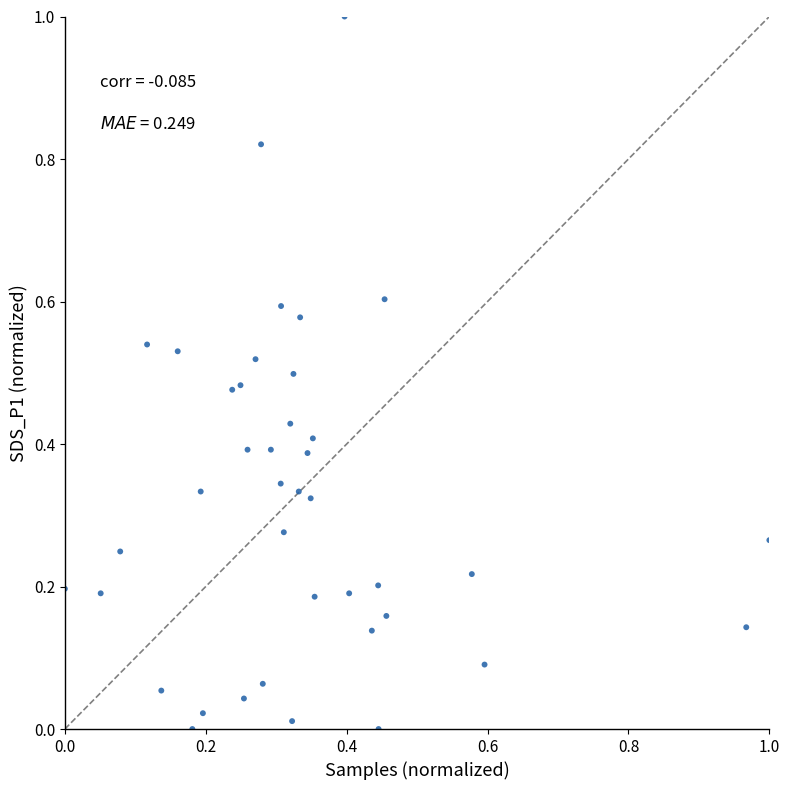

What is the range of X values (max minus min)?

1.0